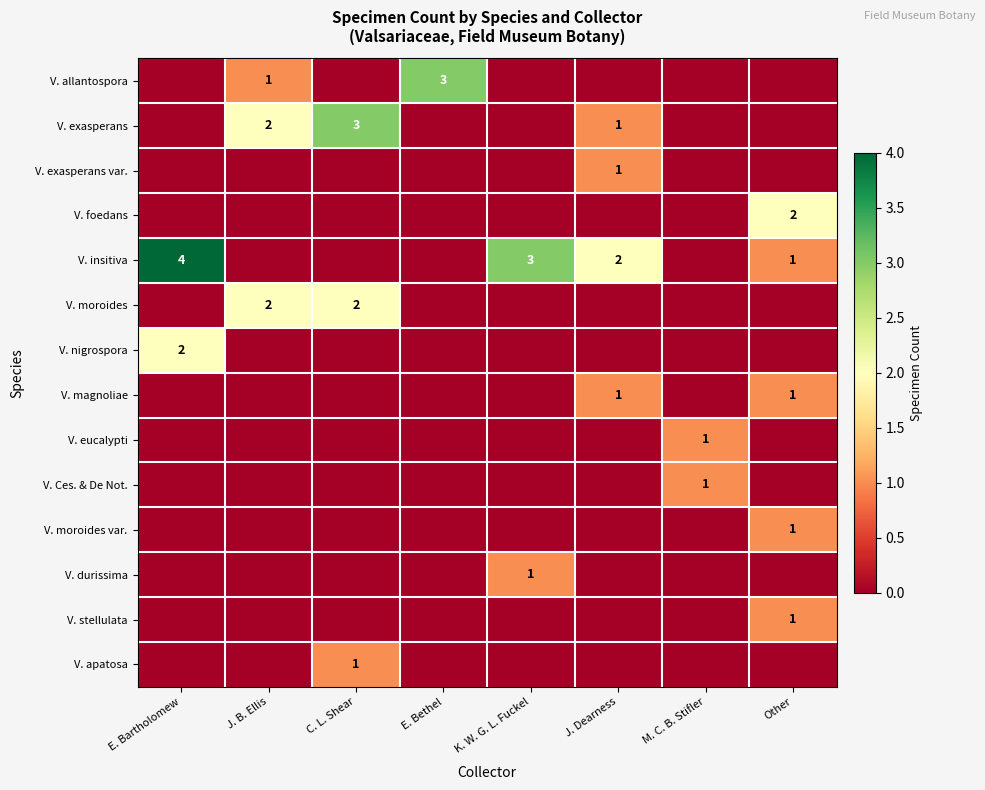

At which category does the chart reach its peak across all series?

E. Bartholomew